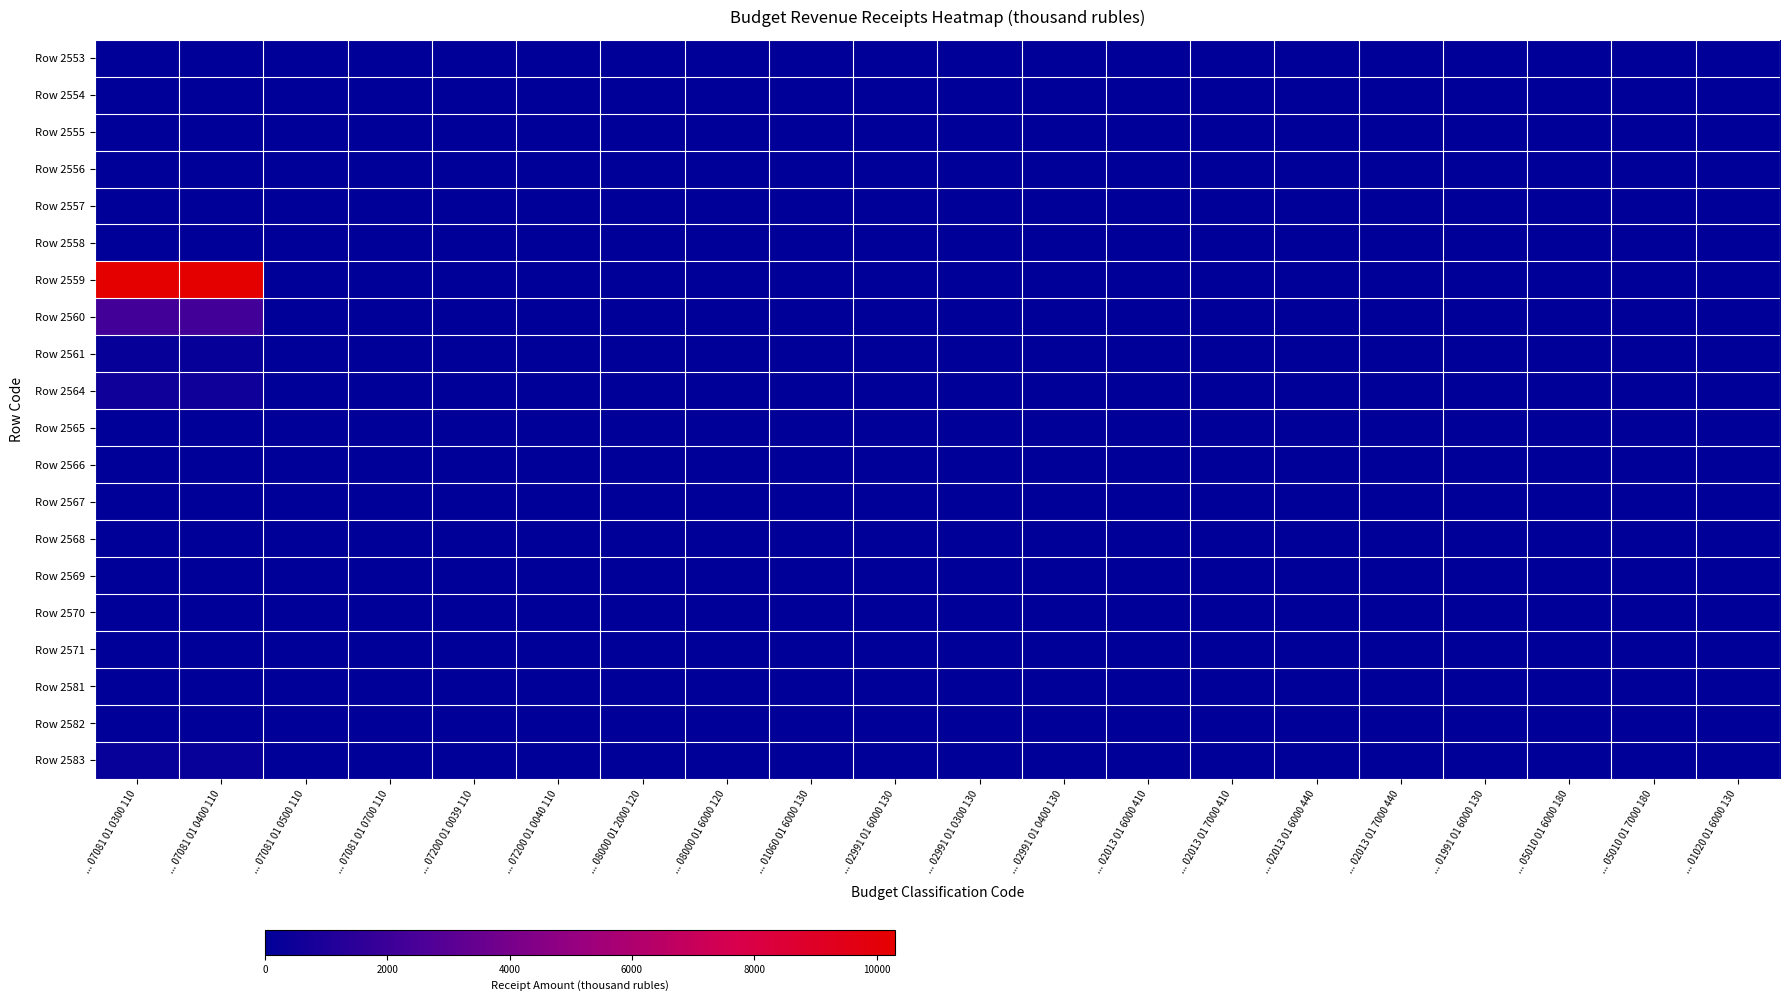

Which series has the largest range (max minus min)?

Row 2559